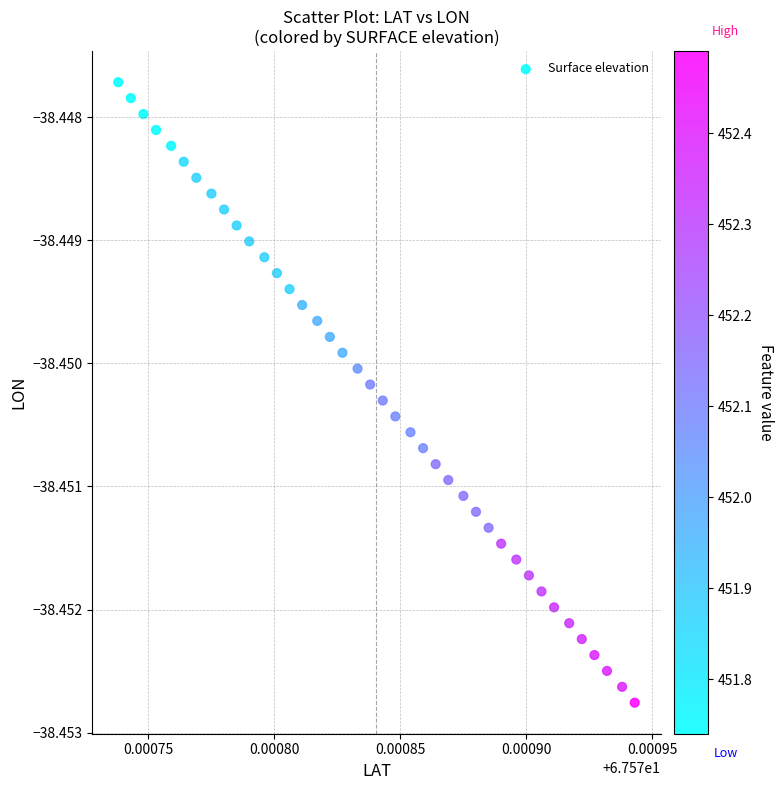

How many points are shown in the scatter plot?

40